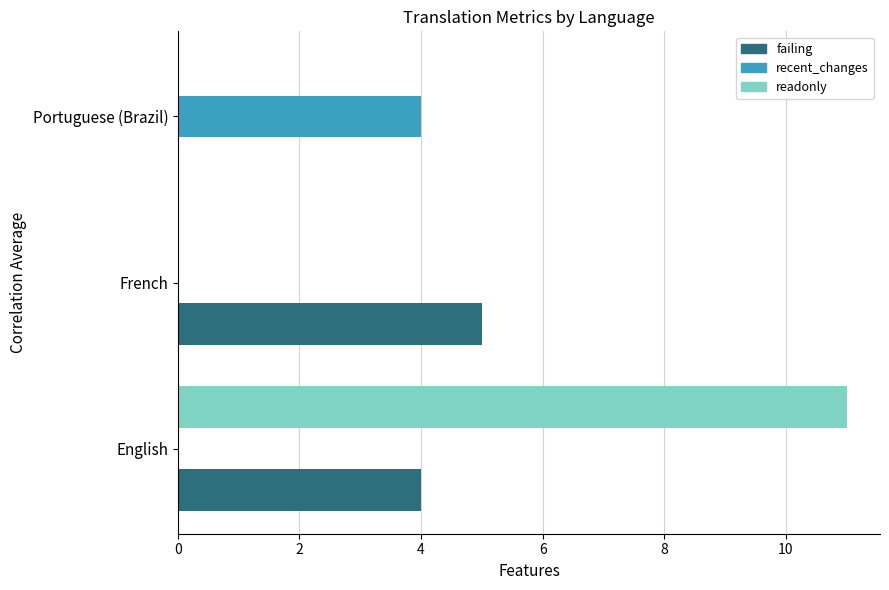

Which series has the largest total across all categories?

readonly